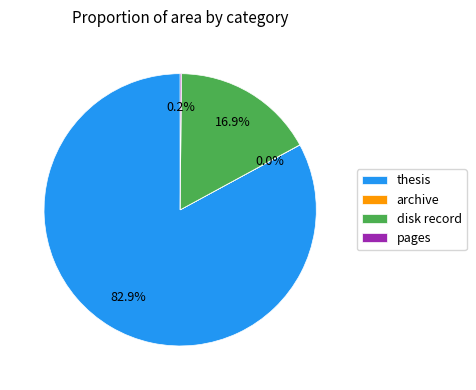

Which category has the biggest portion of the pie?

thesis